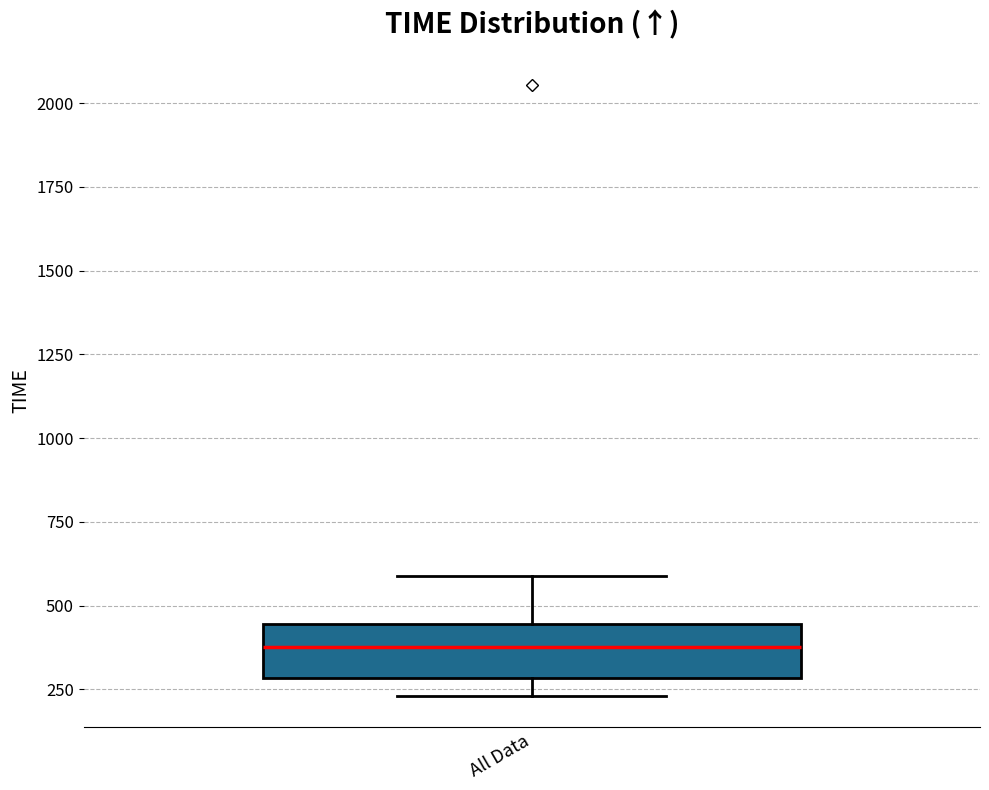

Transcribe this box plot: give where the median line is, the range the box spans, and where the two whiskers end, as read against the y-axis. The values are not printed on the chart, so give them approximately, as read against the axis.

median 400, box 300 to 450, whiskers 250 to 600